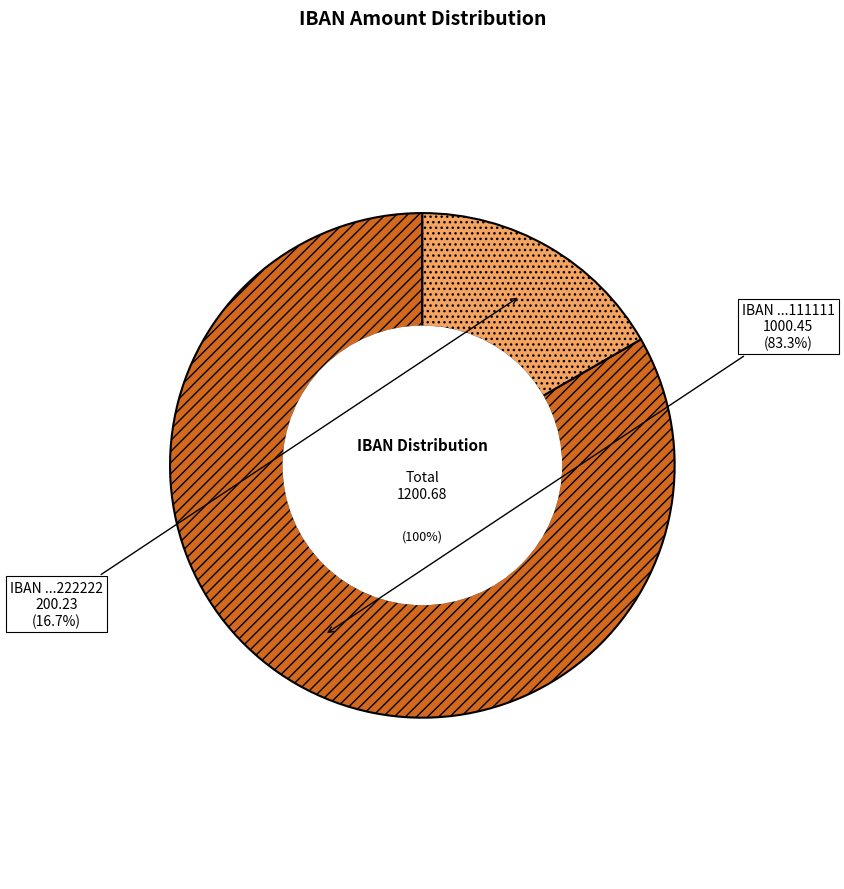

How many slices are in this pie chart?

2